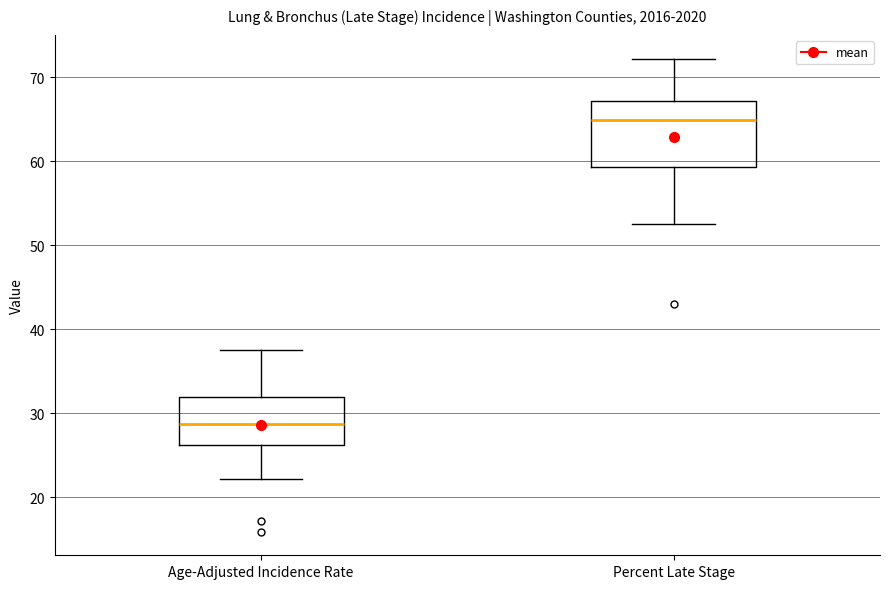

Where is the upper edge of the box for Percent Late Stage on the y-axis? The values are not printed on the chart, so give them approximately, as read against the axis.

67